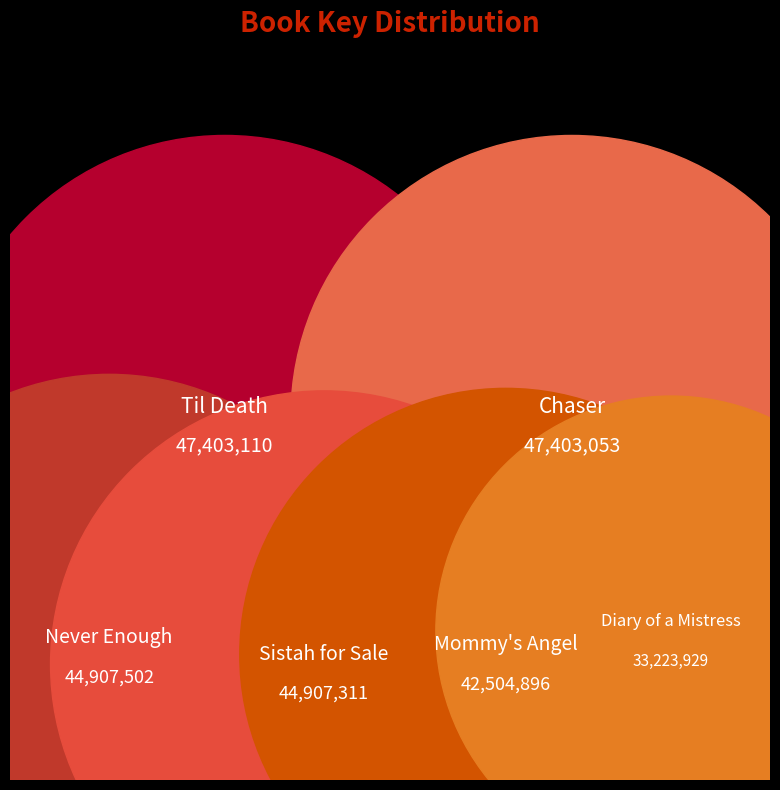

Is Diary of a Mistress the majority of the pie?

No